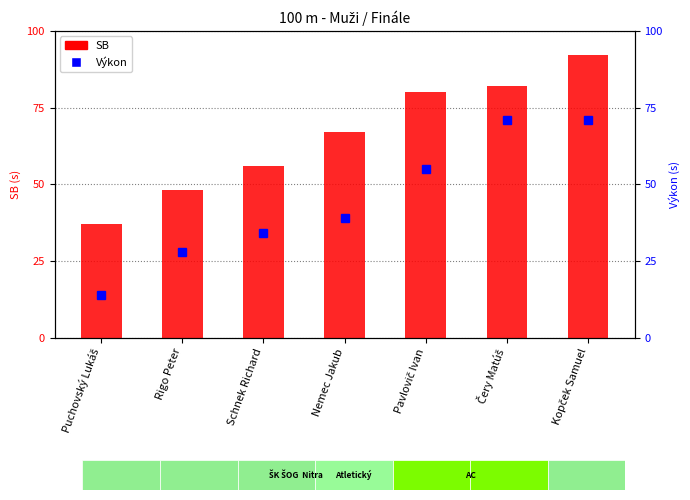

What is the label of the 6th bar from the right?

Rigo Peter